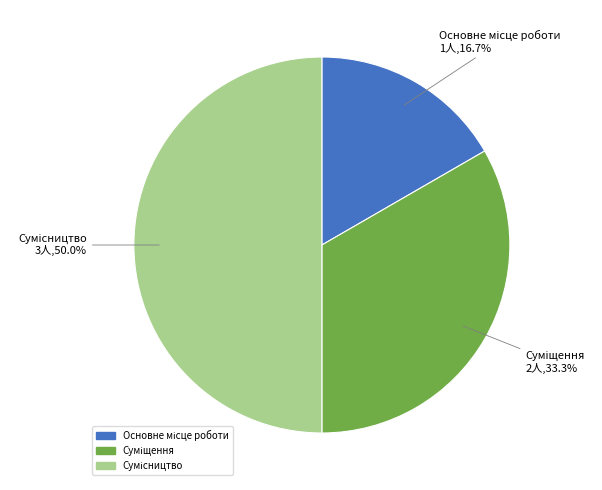

Count the number of slices in the pie.

3